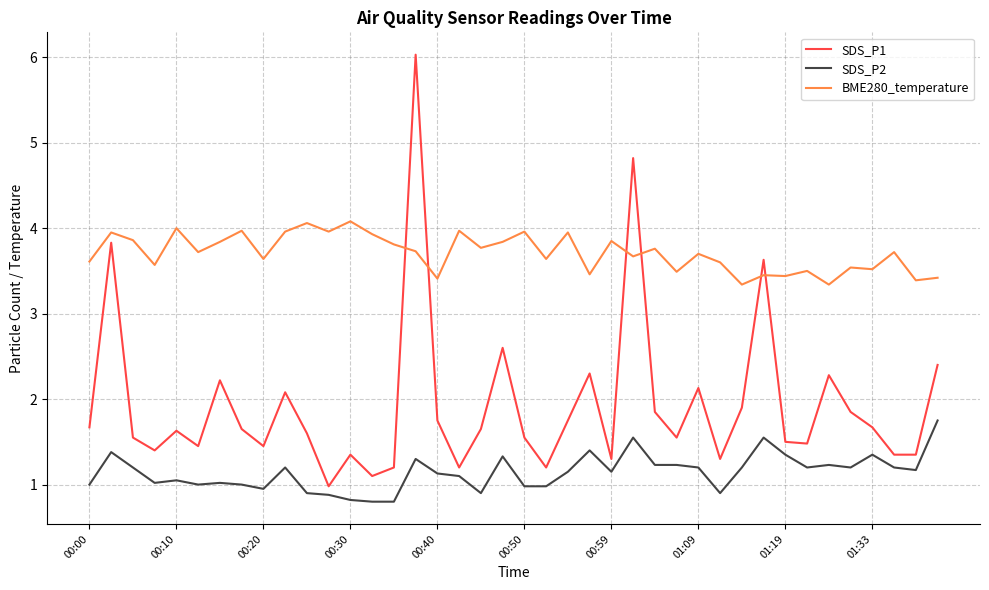

List the series in order of their peak value, highest first.

SDS_P1, BME280_temperature, SDS_P2